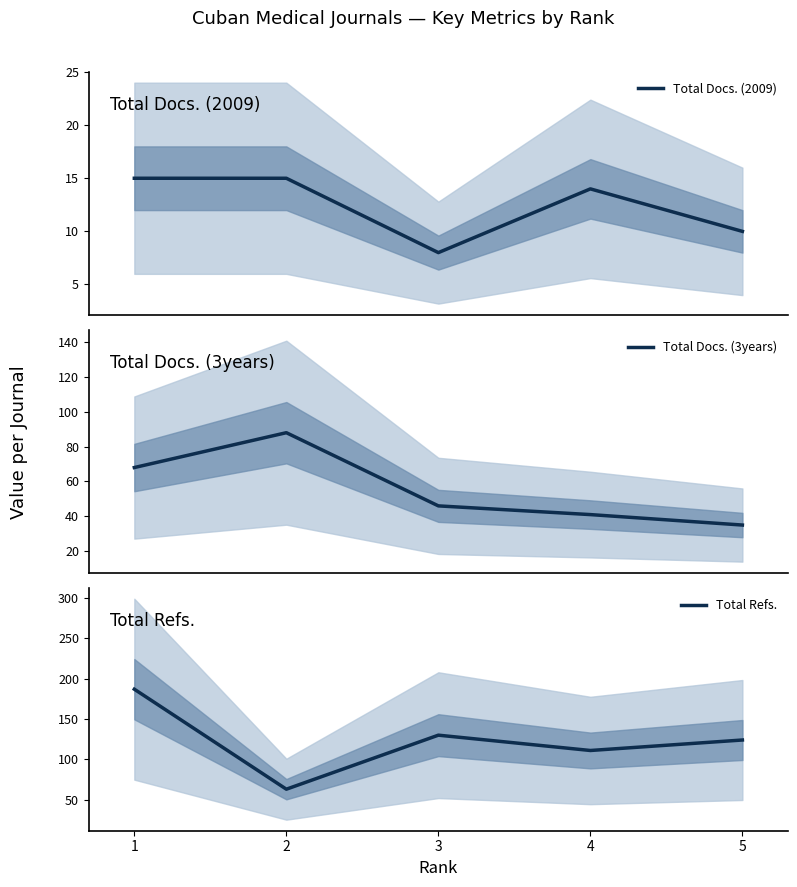

List the series in order of their overall mean, lowest first.

Total Docs. (2009), Total Docs. (3years), Total Refs.